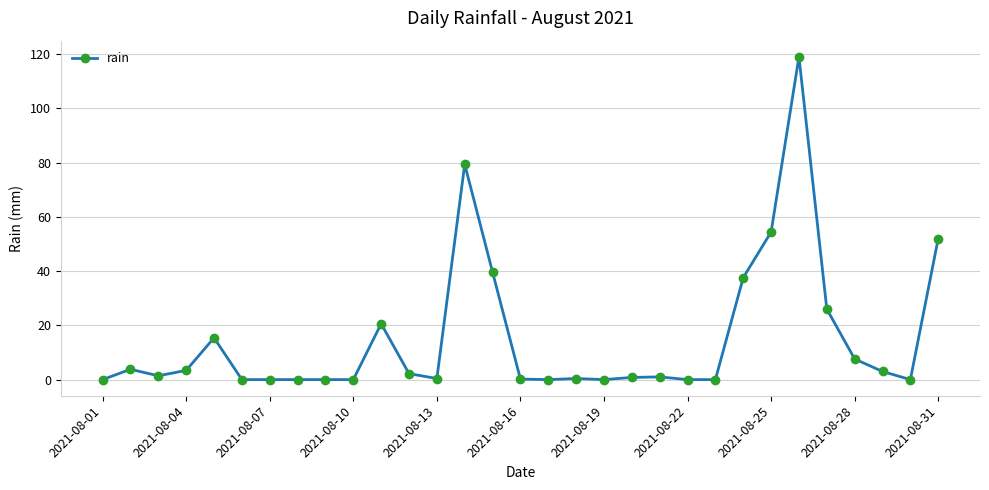

What is the sum of all values?

468.2